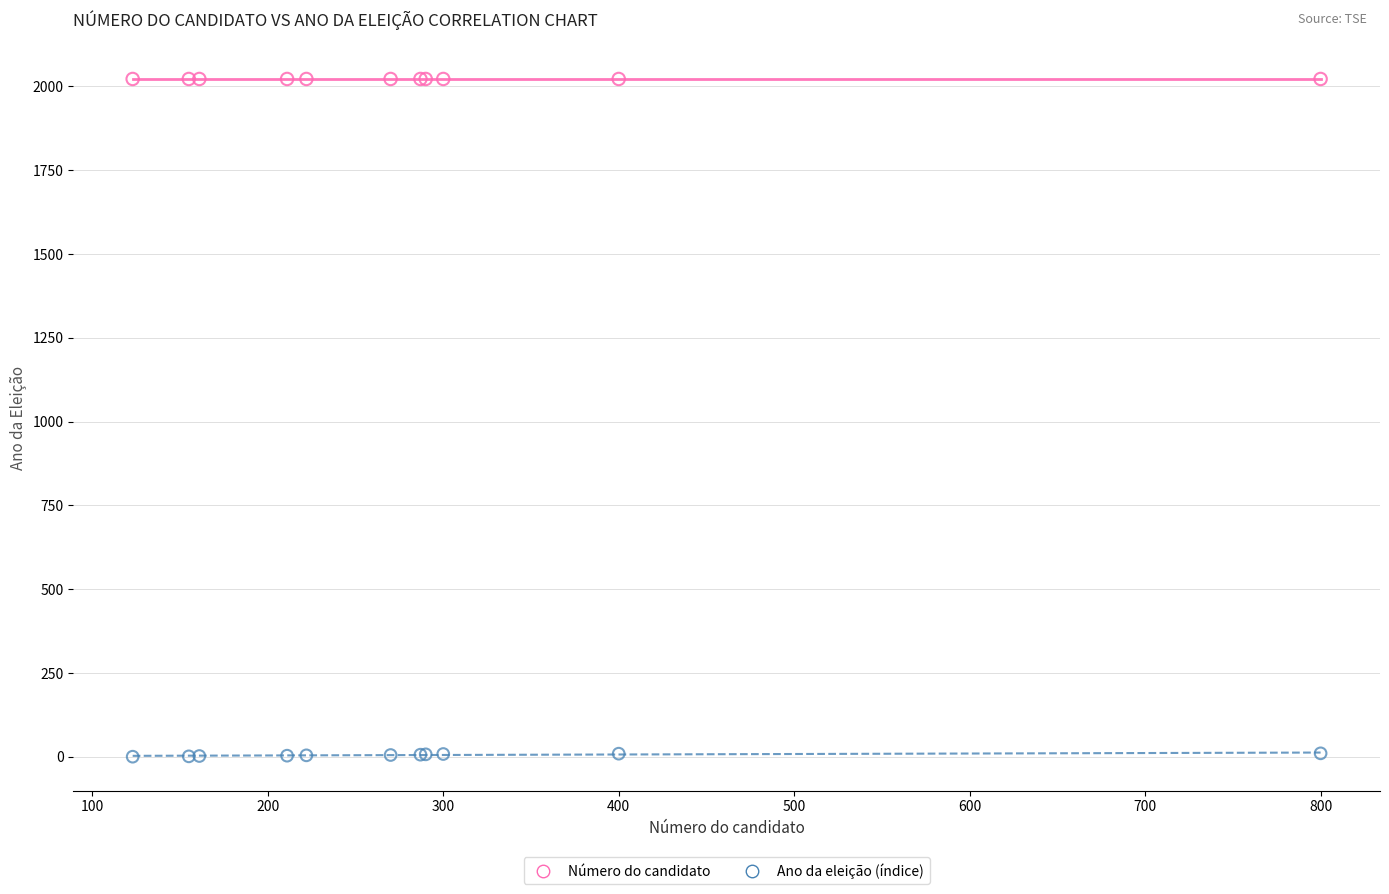

Which series contains the lowest Y value?

Ano da eleição (índice)